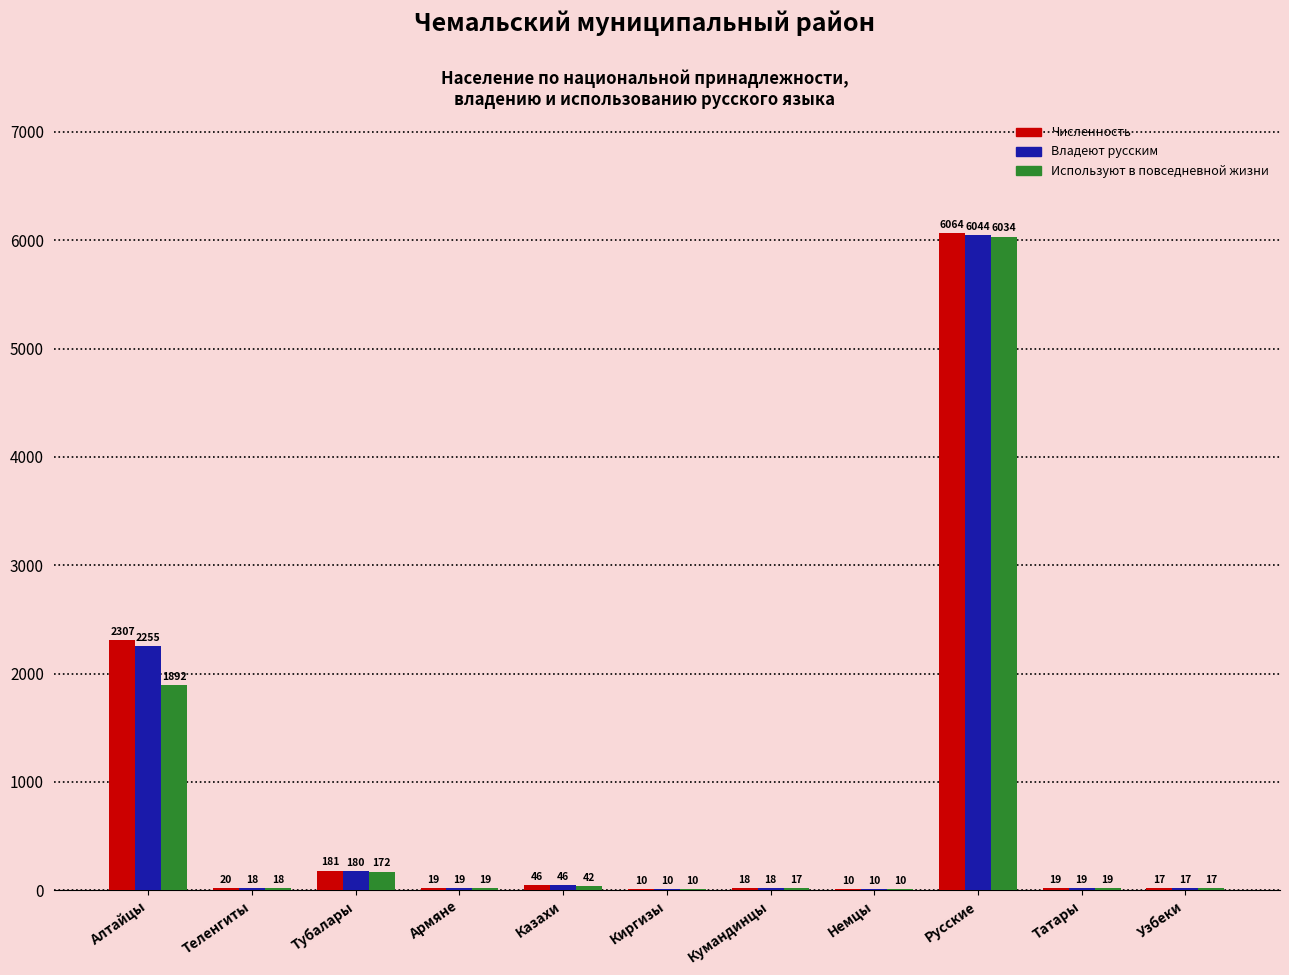

The Численность series shows 2307 at Алтайцы. True or false?

True